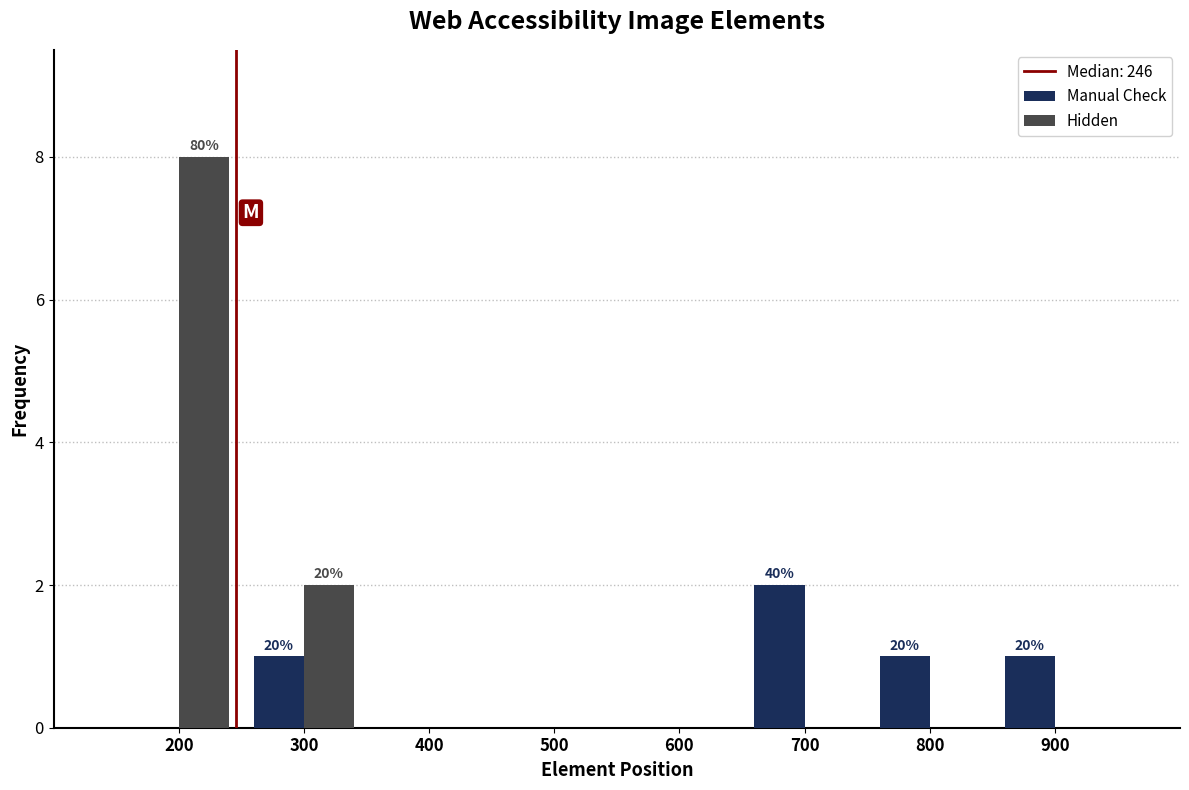

In the Hidden series, which range on the x-axis has the tallest bar?

150 to 250